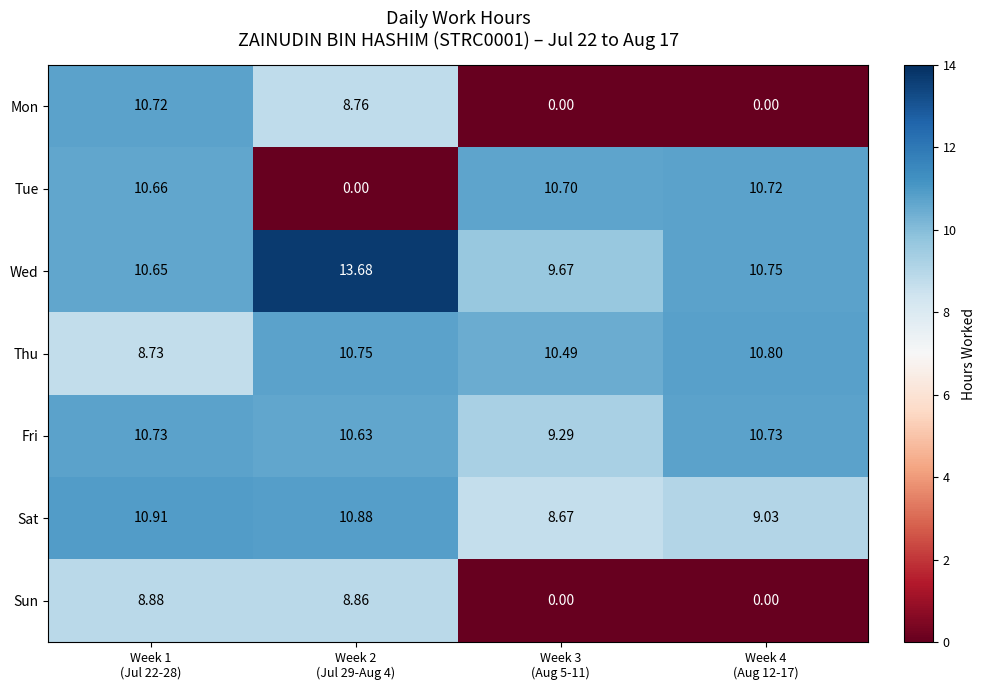

Which series has the largest total across all categories?

Wed